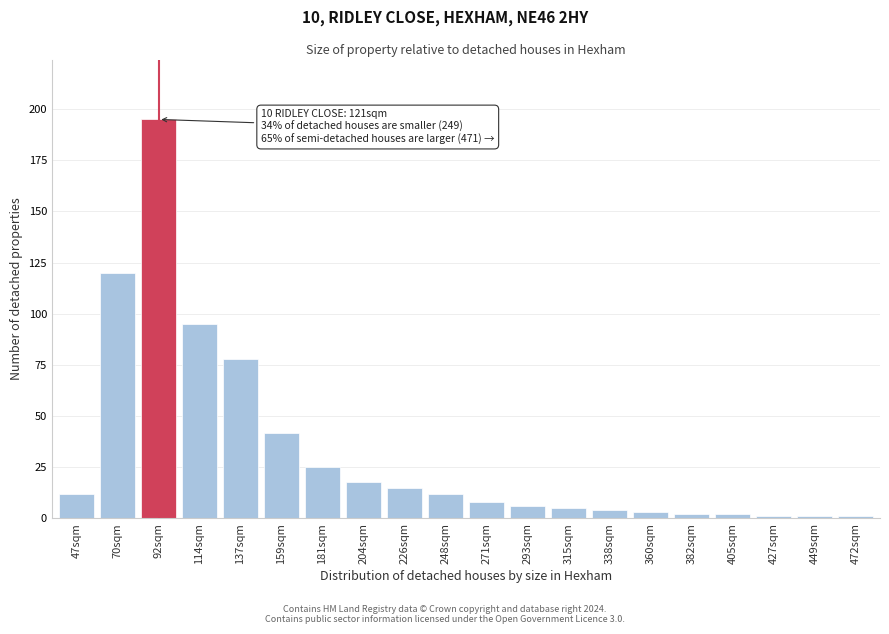

Reading left to right, extract all data points from this chart.

47sqm=12	70sqm=120	92sqm=195	114sqm=95	137sqm=78	159sqm=42	181sqm=25	204sqm=18	226sqm=15	248sqm=12	271sqm=8	293sqm=6	315sqm=5	338sqm=4	360sqm=3	382sqm=2	405sqm=2	427sqm=1	449sqm=1	472sqm=1